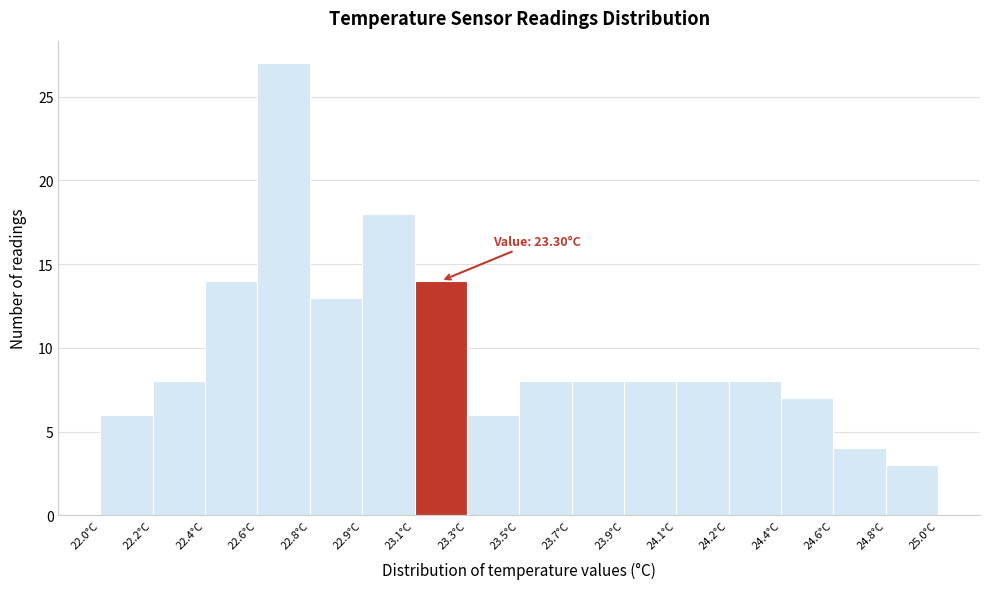

Reading right to left, extract all data points from this chart.

3	4	7	8	8	8	8	8	6	14	18	13	27	14	8	6